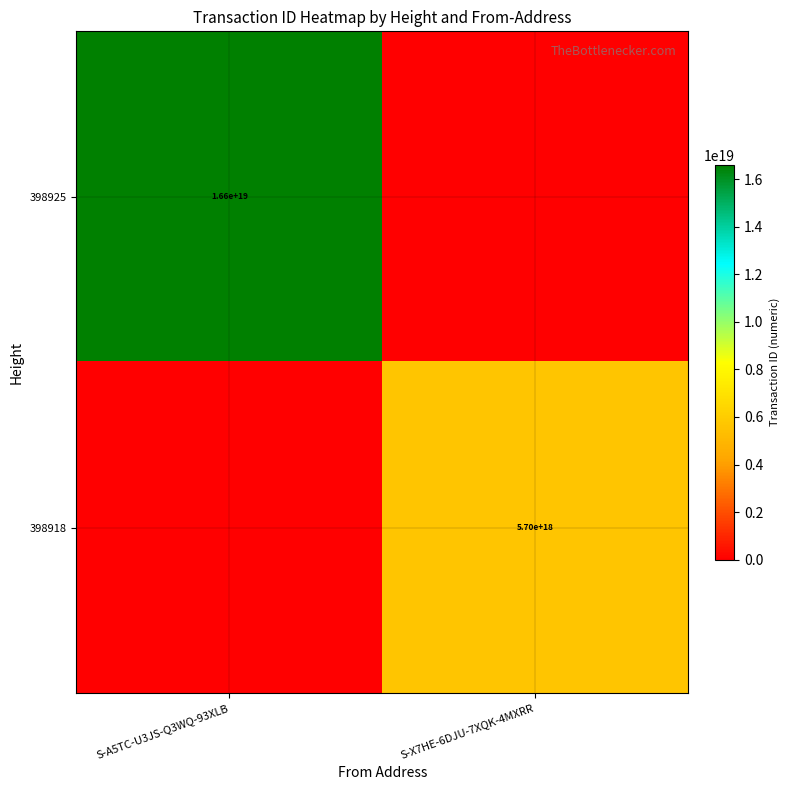

Is the value of 398918 at S-X7HE-6DJU-7XQK-4MXRR greater than the value of 398925 at S-A5TC-U3JS-Q3WQ-93XLB?

No